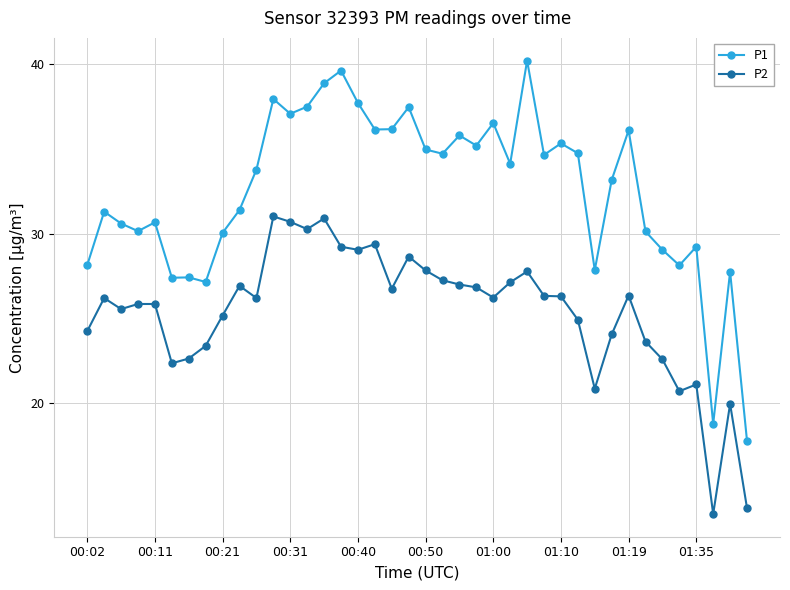

What is the difference between the second highest and second lowest values in the P2 series?

17.1